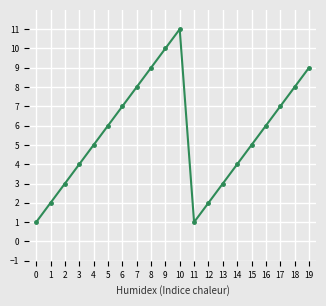

What is the value of the 12th point from the left?

1